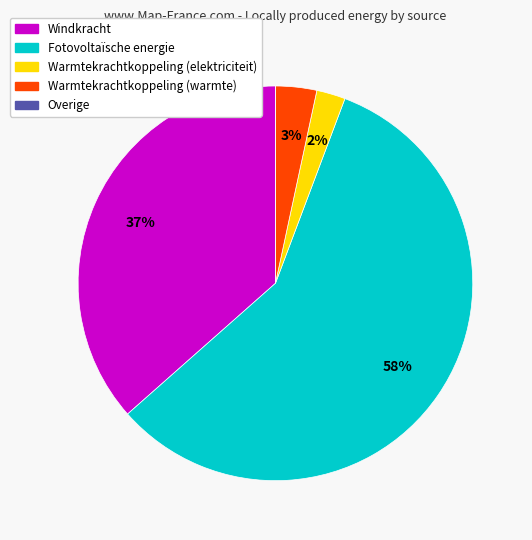

To the nearest percent, what is the difference between the largest and smallest slice percentages?

58%